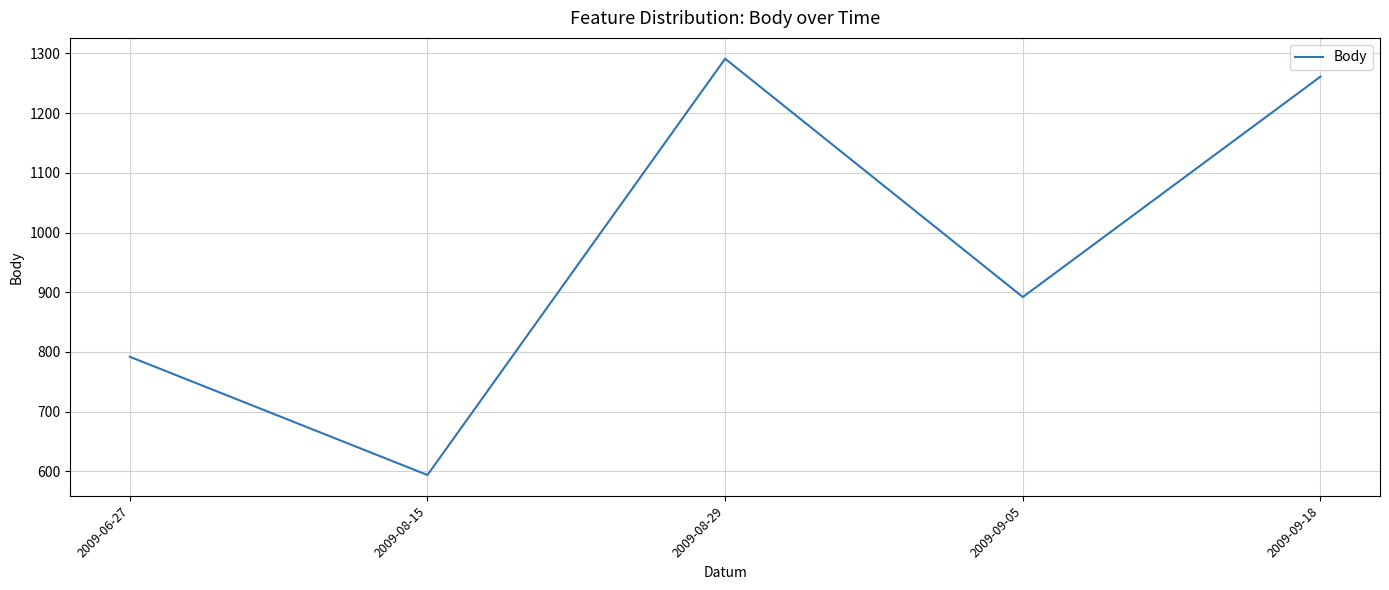

At which category does the chart reach its minimum across all series?

2009-08-15